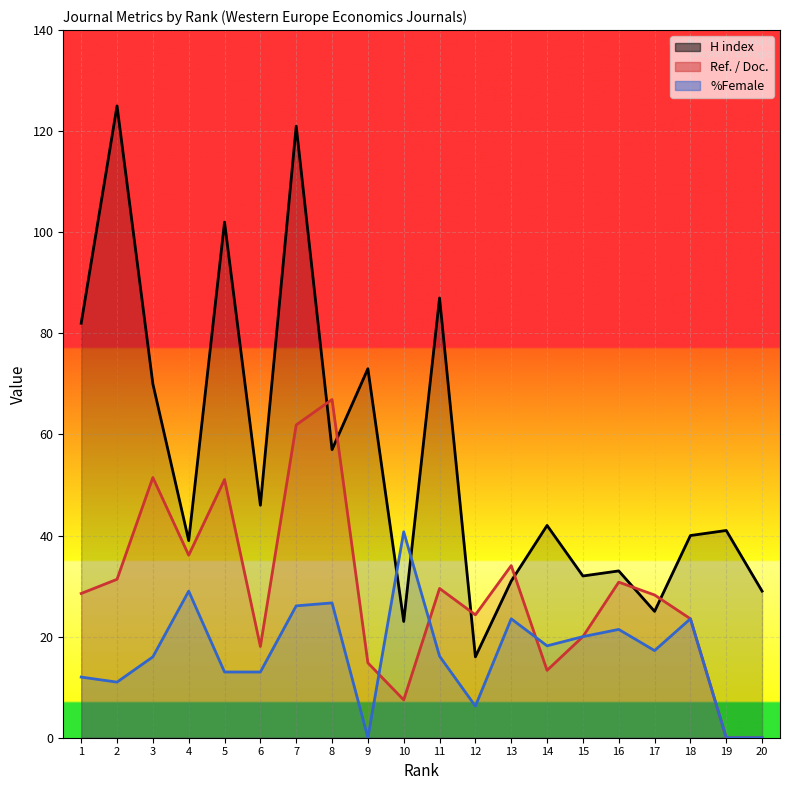

Reading left to right, list all the values displayed in this chart.

H index: 1=82.0	2=125.0	3=70.0	4=39.0	5=102.0	6=46.0	7=121.0	8=57.0	9=73.0	10=23.0	11=87.0	12=16.0	13=31.0	14=42.0	15=32.0	16=33.0	17=25.0	18=40.0	19=41.0	20=29.0
Ref. / Doc.: 1=28.5	2=31.3	3=51.5	4=36.1	5=51.1	6=18.1	7=61.9	8=66.9	9=14.8	10=7.5	11=29.5	12=24.3	13=34.0	14=13.3	15=20.0	16=30.8	17=28.2	18=23.5	19=0.0	20=0.0
%Female: 1=12.0	2=11.0	3=16.0	4=29.0	5=13.0	6=13.0	7=26.1	8=26.7	9=0.0	10=40.7	11=16.1	12=6.2	13=23.5	14=18.2	15=20.0	16=21.4	17=17.2	18=23.5	19=0.0	20=0.0